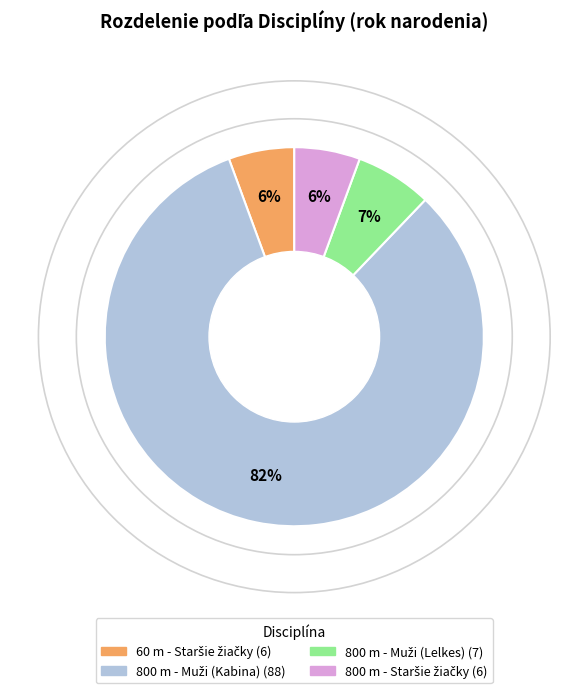

To the nearest percent, what is the average slice percentage?

25%